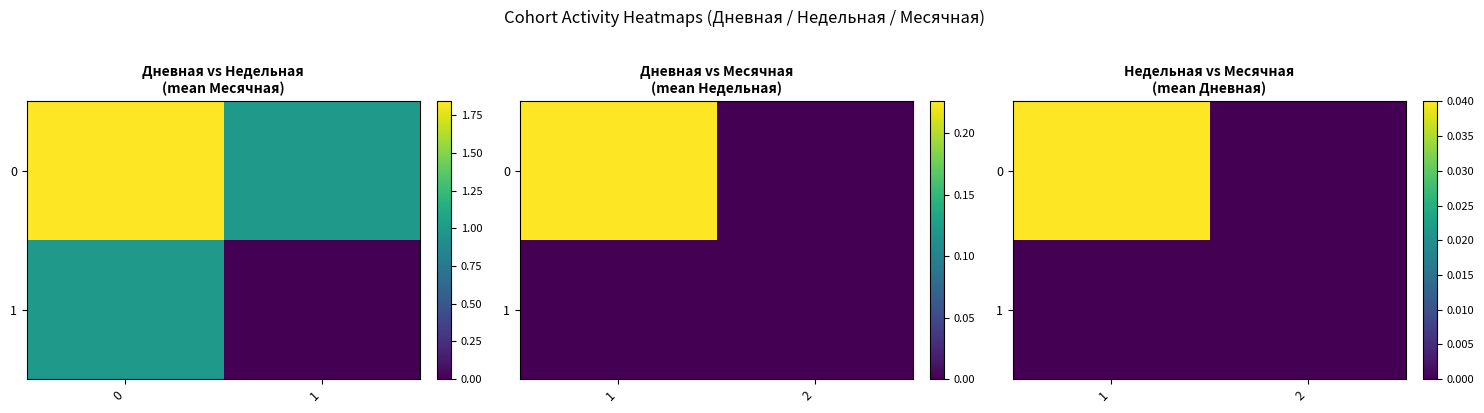

Rank the series at 1 from lowest to highest value.

1, 0